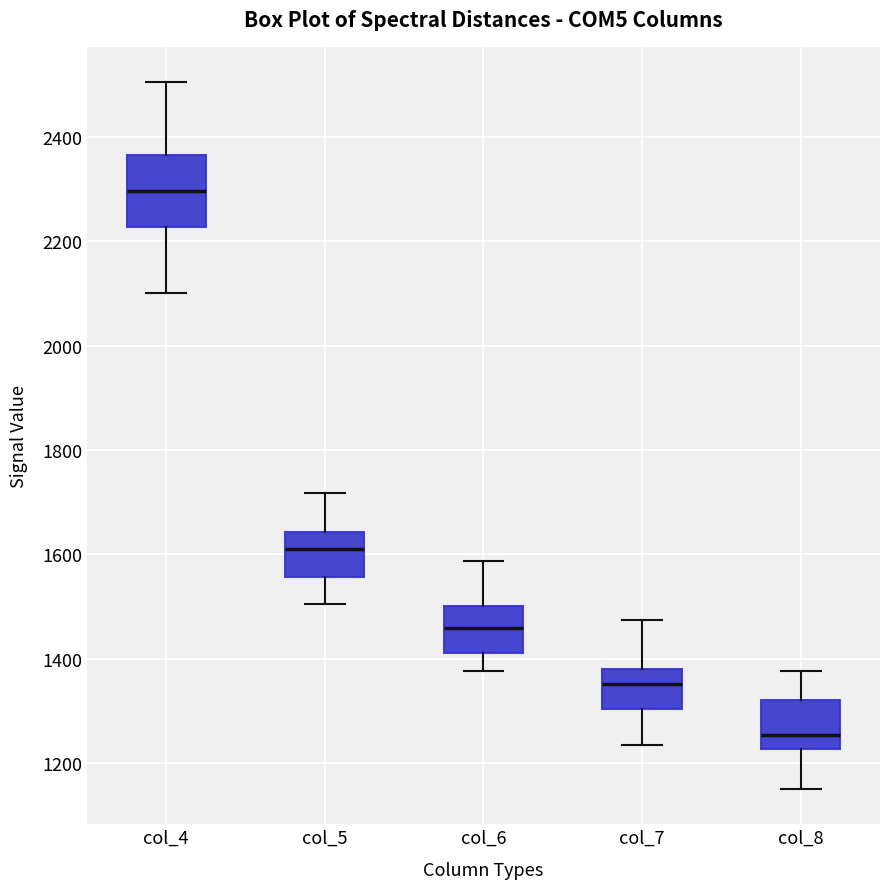

Which box's median line is the lowest?

col_8